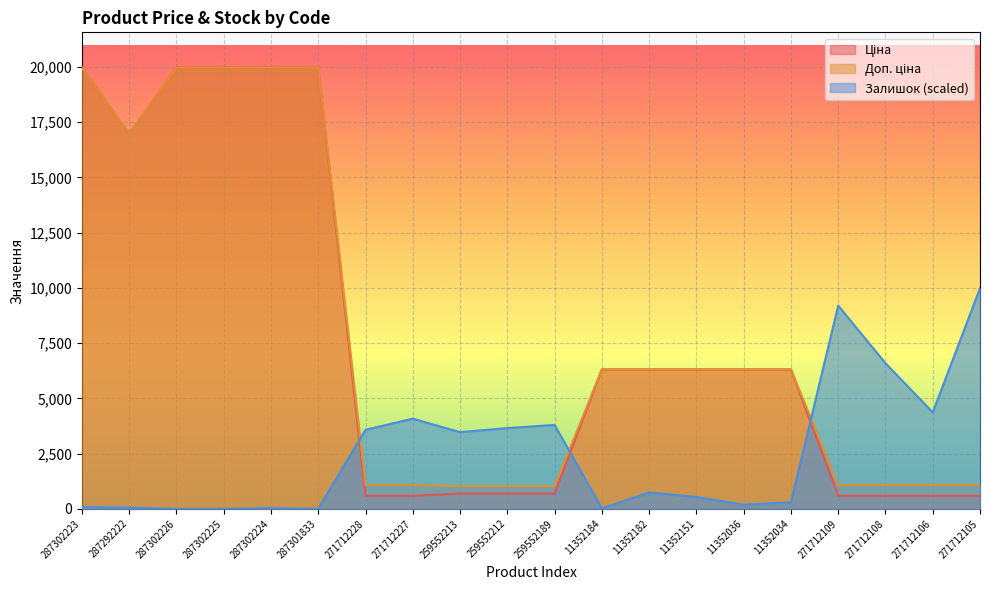

At which category is the sum across all series the highest?

287302223